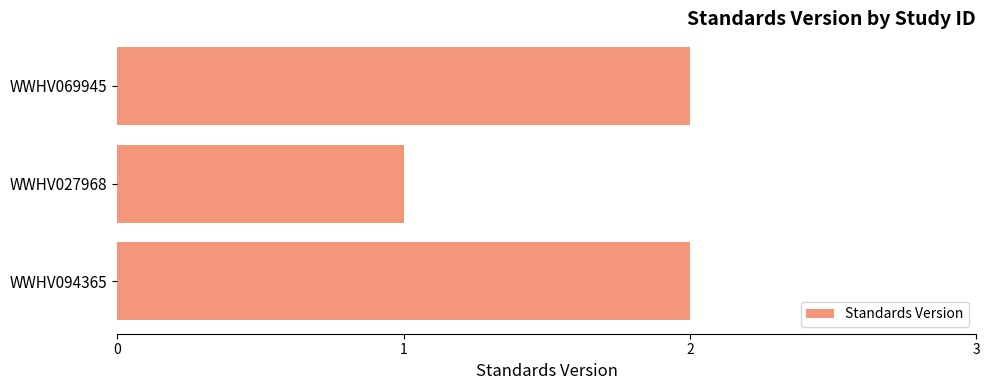

How many categories are shown in the chart?

3